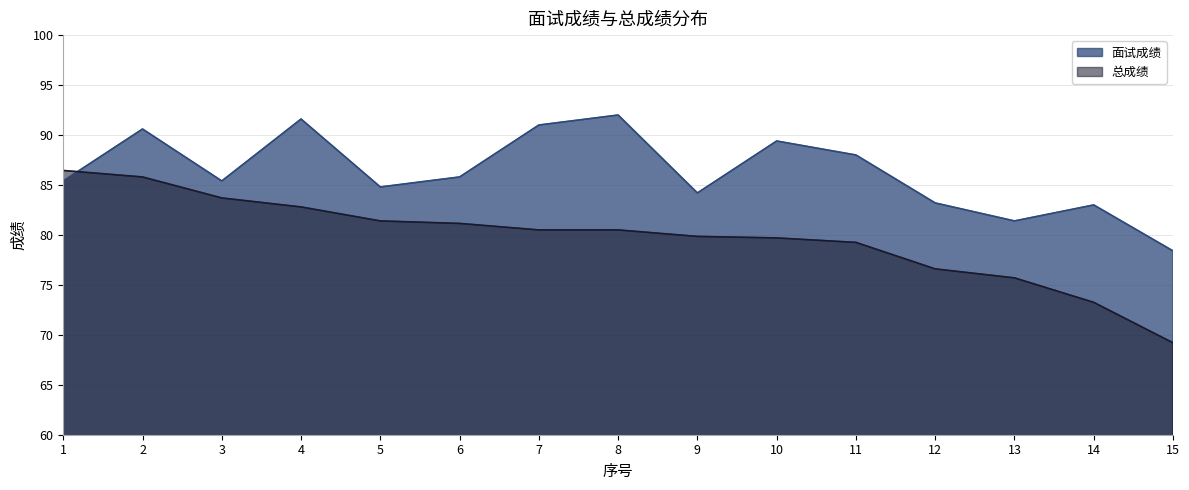

Is the value of 总成绩 at 15 greater than the value of 面试成绩 at 3?

No